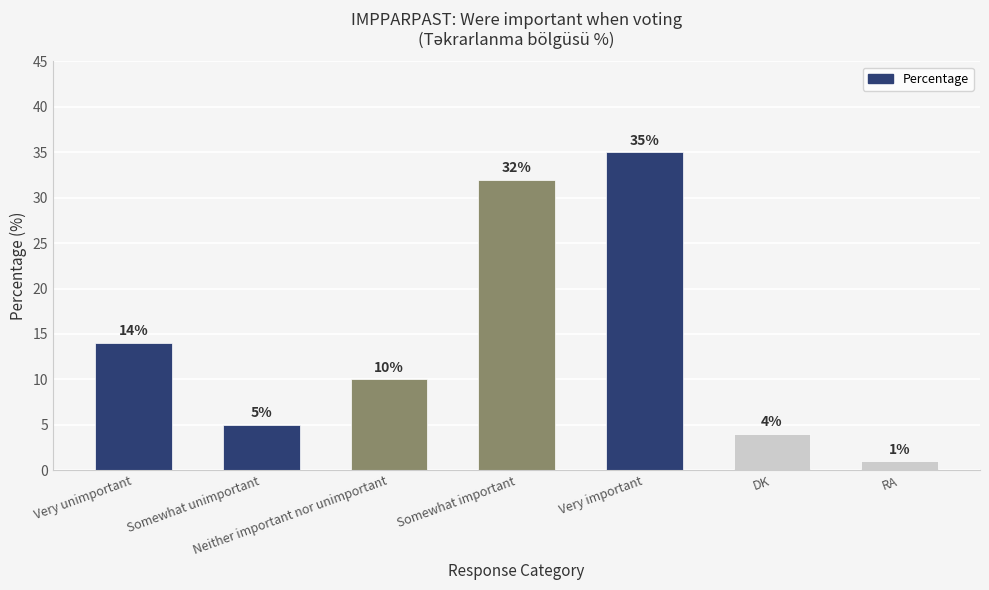

What is the change in value from Neither important nor unimportant to Very important?

+25